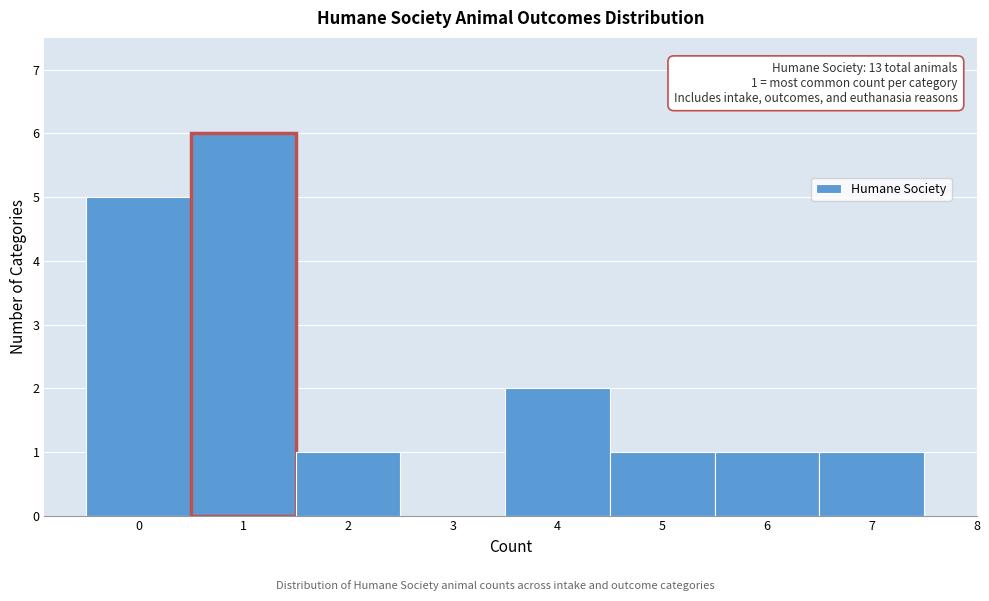

Over which range of the x-axis is the bar tallest?

0.5 to 1.5